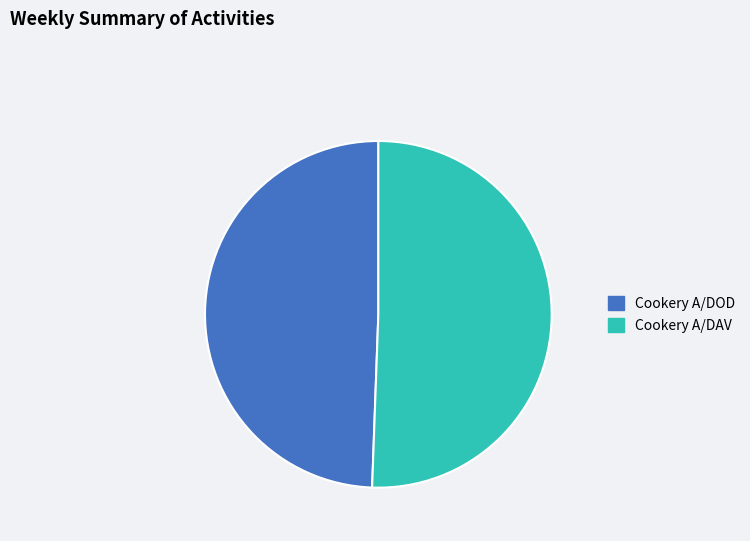

Which category has the smallest portion of the pie?

Cookery A/DOD